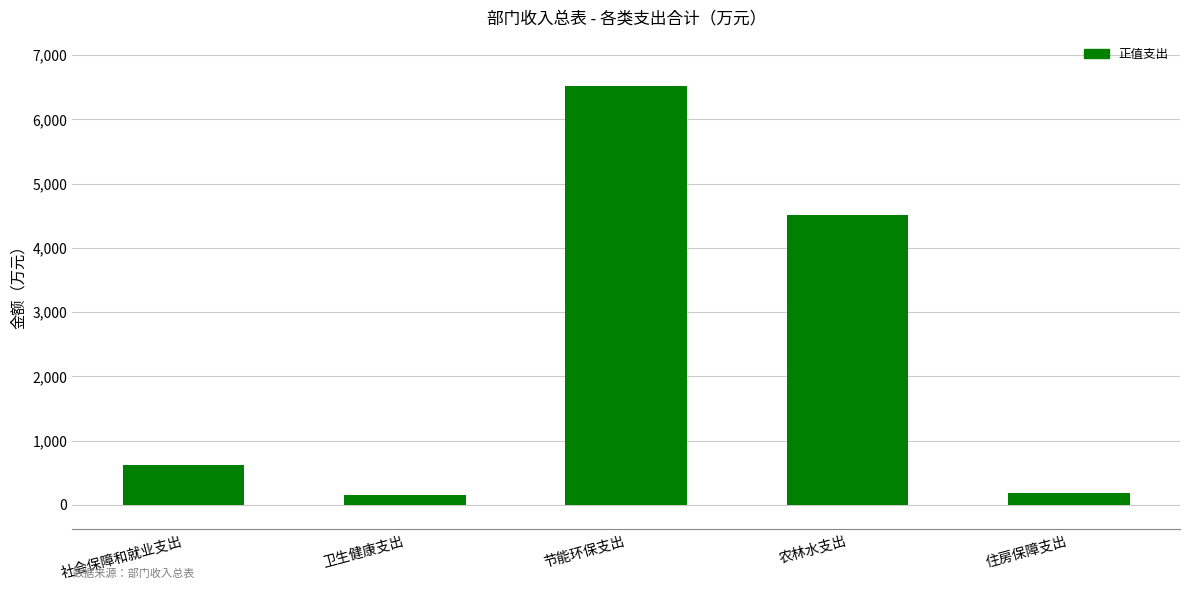

What is the sum of all values?

11991.8